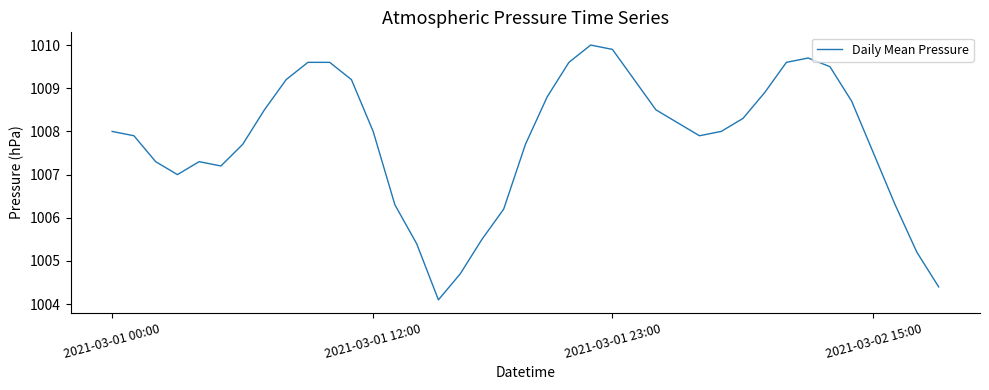

What is the maximum value shown in the chart?

1010.0